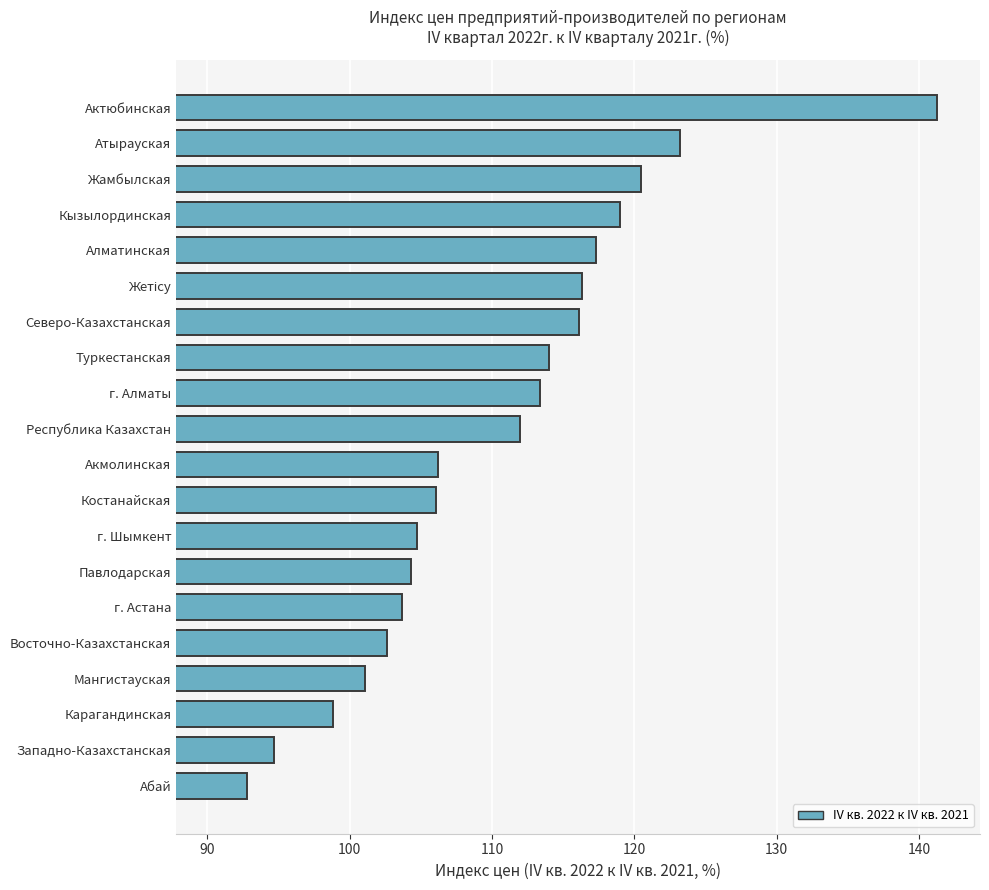

What is the average value?

110.4